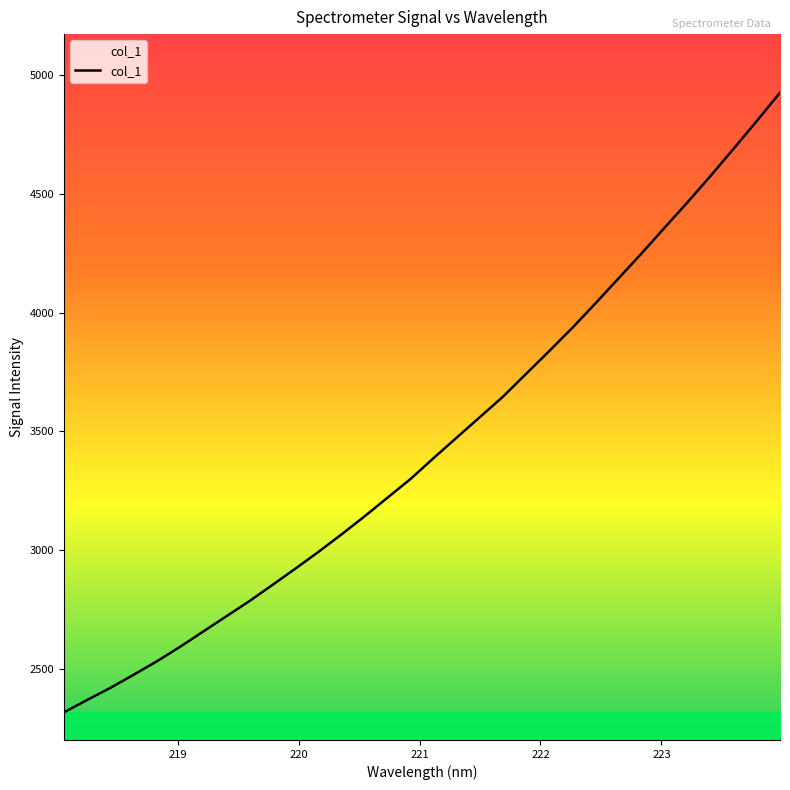

What is the difference between the maximum and minimum values?

2607.4